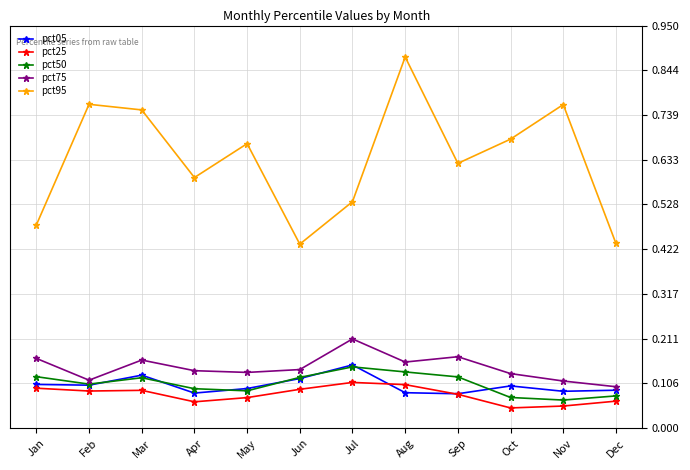

At which category does pct95 reach its first local valley?

Apr